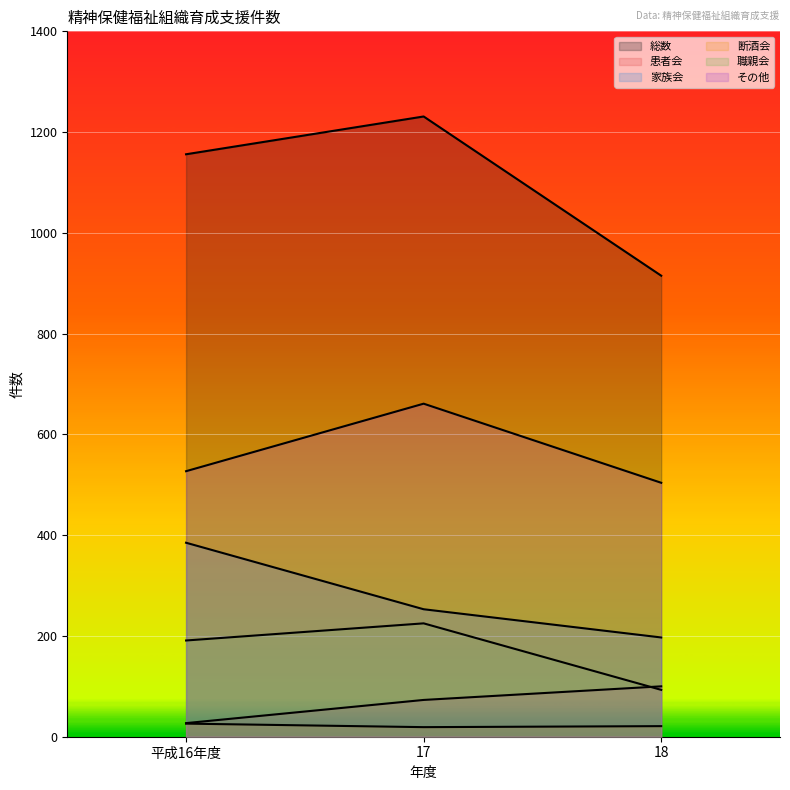

What is the label of the 3rd point from the left?

18